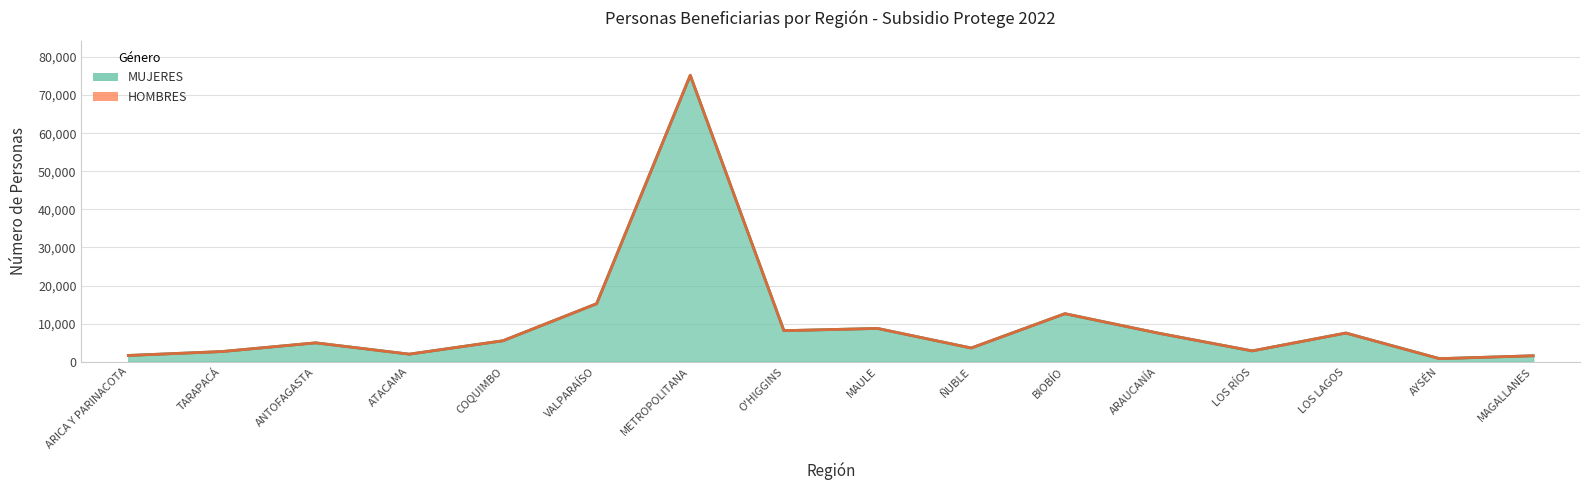

List the series in order of their overall mean, highest first.

HOMBRES, MUJERES